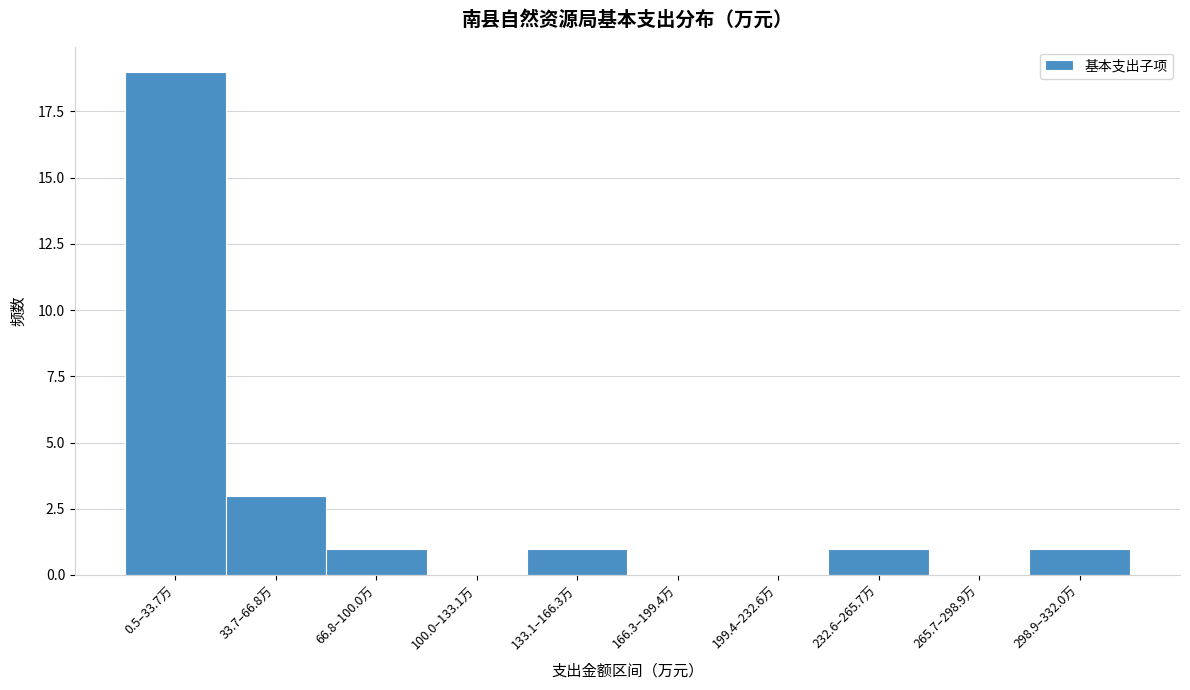

Reading right to left, transcribe all the data shown in this chart.

298.9–332.0万=1	265.7–298.9万=0	232.6–265.7万=1	199.4–232.6万=0	166.3–199.4万=0	133.1–166.3万=1	100.0–133.1万=0	66.8–100.0万=1	33.7–66.8万=3	0.5–33.7万=19